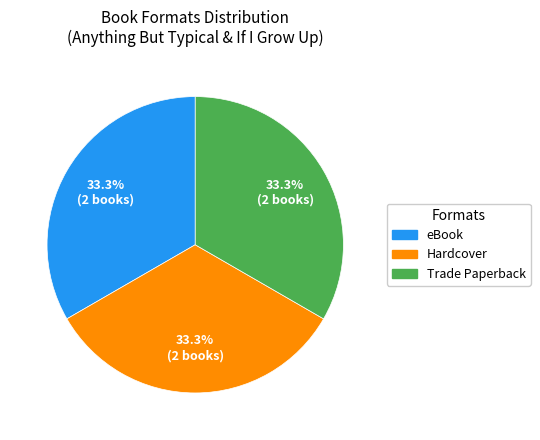

Does any single category account for the majority?

No